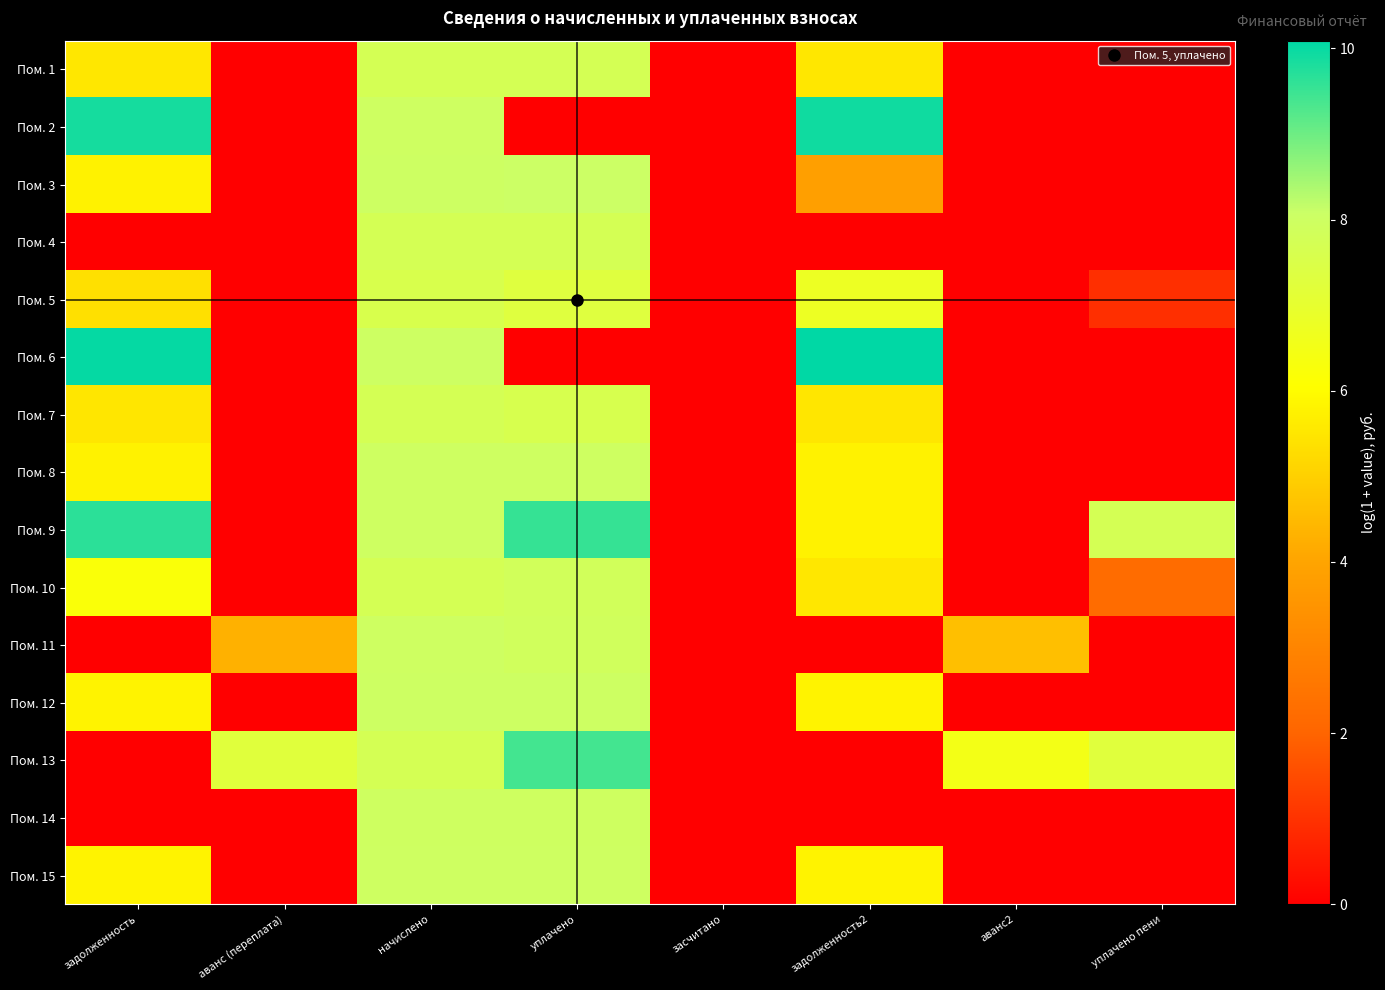

Reading right to left, list all the values displayed in this chart.

Пом. 1: уплачено пени=0.0	аванс2=0.0	задолженность2=5.5	засчитано=0.0	уплачено=7.7	начислено=7.7	аванс (переплата)=0.0	задолженность=5.5
Пом. 2: уплачено пени=0.0	аванс2=0.0	задолженность2=9.9	засчитано=0.0	уплачено=0.0	начислено=8.0	аванс (переплата)=0.0	задолженность=9.9
Пом. 3: уплачено пени=0.0	аванс2=0.0	задолженность2=3.8	засчитано=0.0	уплачено=8.0	начислено=8.0	аванс (переплата)=0.0	задолженность=5.8
Пом. 4: уплачено пени=0.0	аванс2=0.0	задолженность2=0.0	засчитано=0.0	уплачено=7.7	начислено=7.7	аванс (переплата)=0.0	задолженность=0.0
Пом. 5: уплачено пени=1.0	аванс2=0.0	задолженность2=6.8	засчитано=0.0	уплачено=7.3	начислено=7.6	аванс (переплата)=0.0	задолженность=5.4
Пом. 6: уплачено пени=0.0	аванс2=0.0	задолженность2=10.1	засчитано=0.0	уплачено=0.0	начислено=8.0	аванс (переплата)=0.0	задолженность=10.0
Пом. 7: уплачено пени=0.0	аванс2=0.0	задолженность2=5.5	засчитано=0.0	уплачено=7.6	начислено=7.7	аванс (переплата)=0.0	задолженность=5.5
Пом. 8: уплачено пени=0.0	аванс2=0.0	задолженность2=5.8	засчитано=0.0	уплачено=8.0	начислено=8.0	аванс (переплата)=0.0	задолженность=5.8
Пом. 9: уплачено пени=7.7	аванс2=0.0	задолженность2=5.8	засчитано=0.0	уплачено=9.6	начислено=8.0	аванс (переплата)=0.0	задолженность=9.6
Пом. 10: уплачено пени=2.2	аванс2=0.0	задолженность2=5.5	засчитано=0.0	уплачено=7.8	начислено=7.7	аванс (переплата)=0.0	задолженность=6.2
Пом. 11: уплачено пени=0.0	аванс2=4.6	задолженность2=0.0	засчитано=0.0	уплачено=7.9	начислено=8.0	аванс (переплата)=4.3	задолженность=0.0
Пом. 12: уплачено пени=0.0	аванс2=0.0	задолженность2=5.8	засчитано=0.0	уплачено=8.0	начислено=8.0	аванс (переплата)=0.0	задолженность=5.8
Пом. 13: уплачено пени=7.3	аванс2=6.5	задолженность2=0.0	засчитано=0.0	уплачено=9.4	начислено=7.7	аванс (переплата)=7.2	задолженность=0.0
Пом. 14: уплачено пени=0.0	аванс2=0.0	задолженность2=0.0	засчитано=0.0	уплачено=8.0	начислено=8.0	аванс (переплата)=0.0	задолженность=0.0
Пом. 15: уплачено пени=0.0	аванс2=0.0	задолженность2=5.8	засчитано=0.0	уплачено=8.0	начислено=8.0	аванс (переплата)=0.0	задолженность=5.8